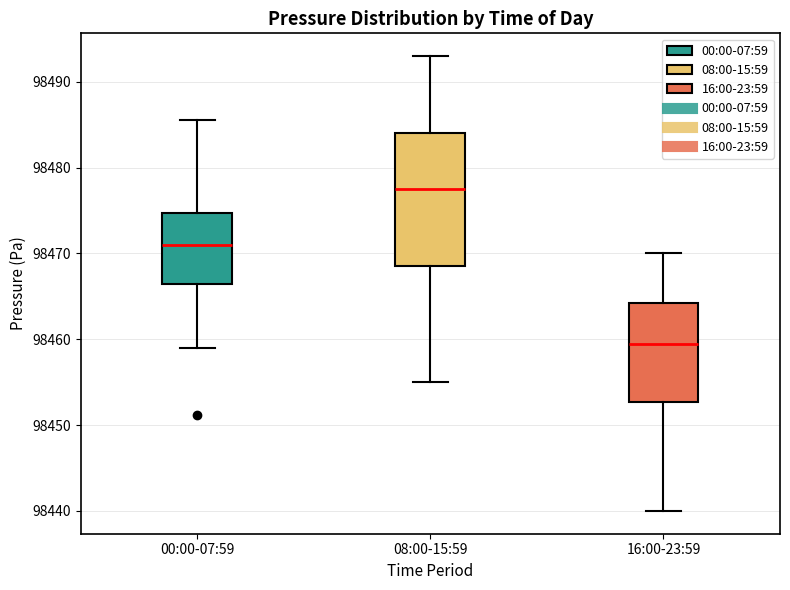

Which box has the highest median line?

08:00-15:59